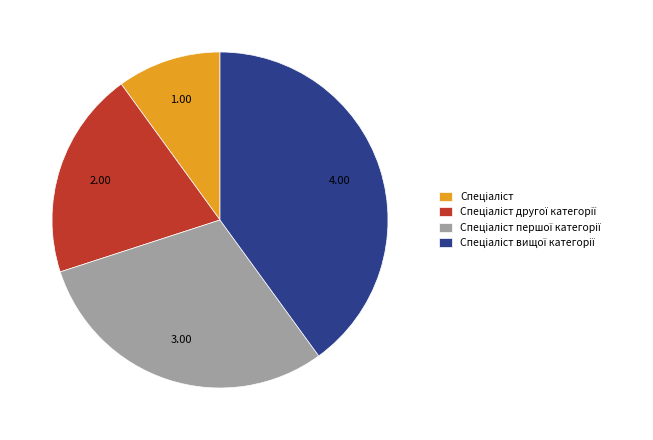

Is there a majority slice in this chart?

No